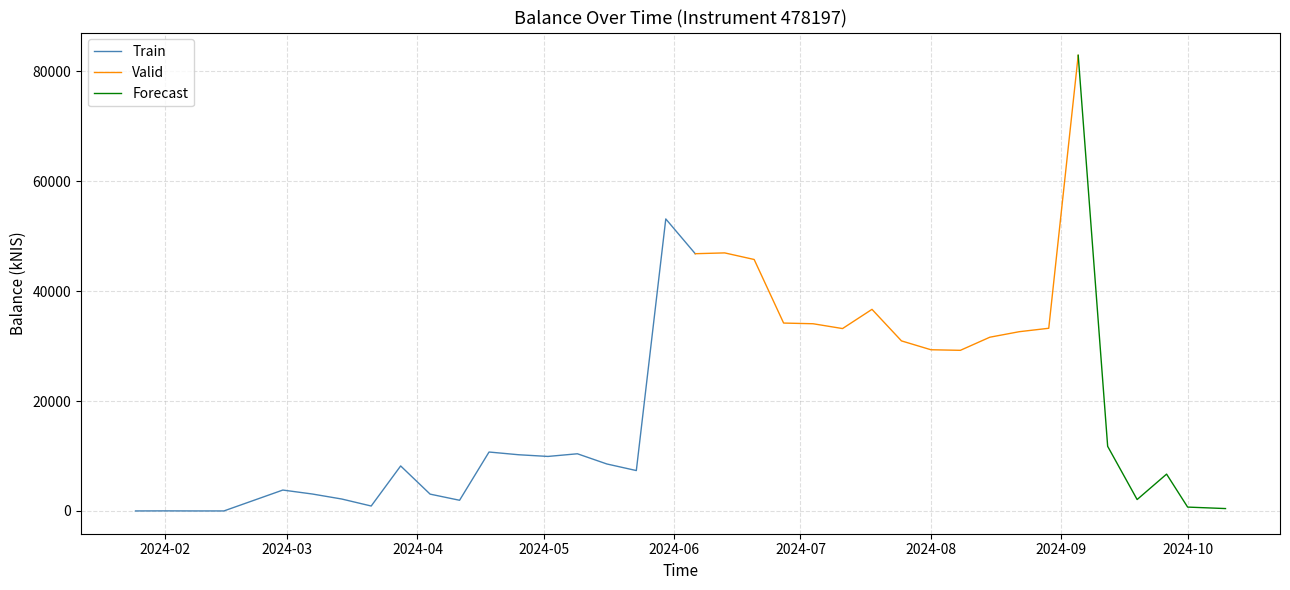

Which has a higher value, 2024-01-25 or 2024-02-08?

2024-01-25